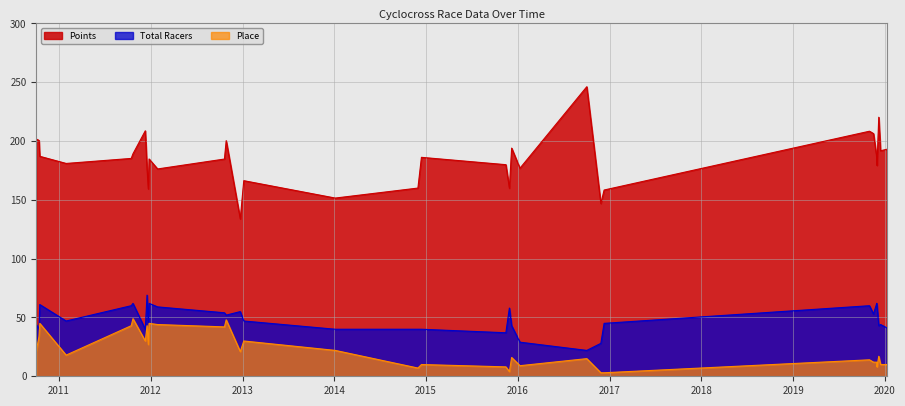

What are all the series names shown in the legend?

Points, Total Racers, Place